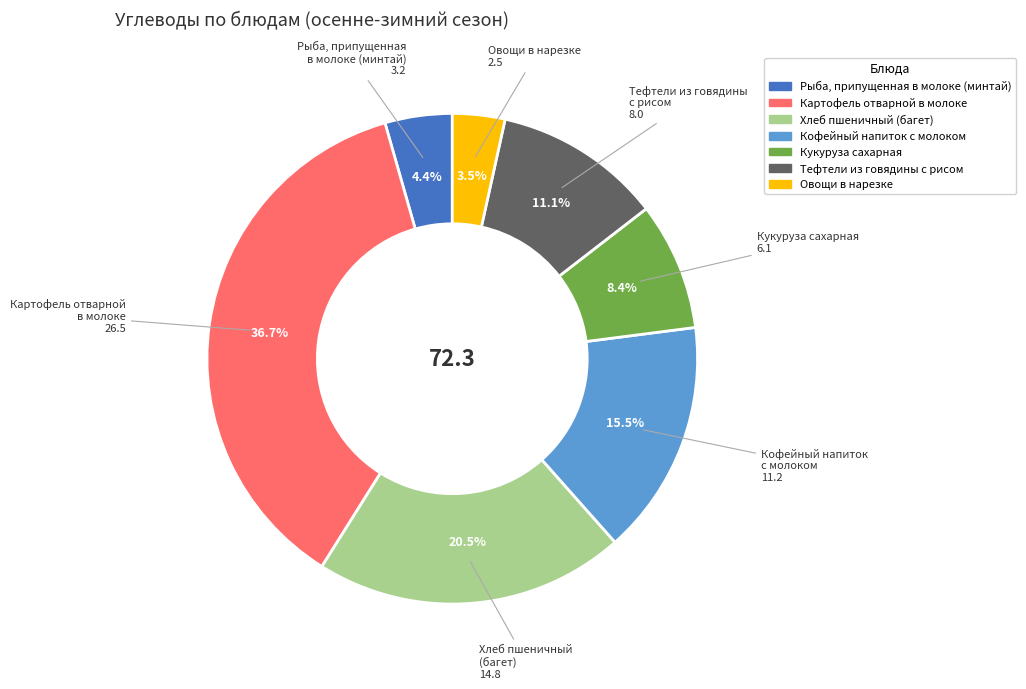

Does any single category account for the majority?

No